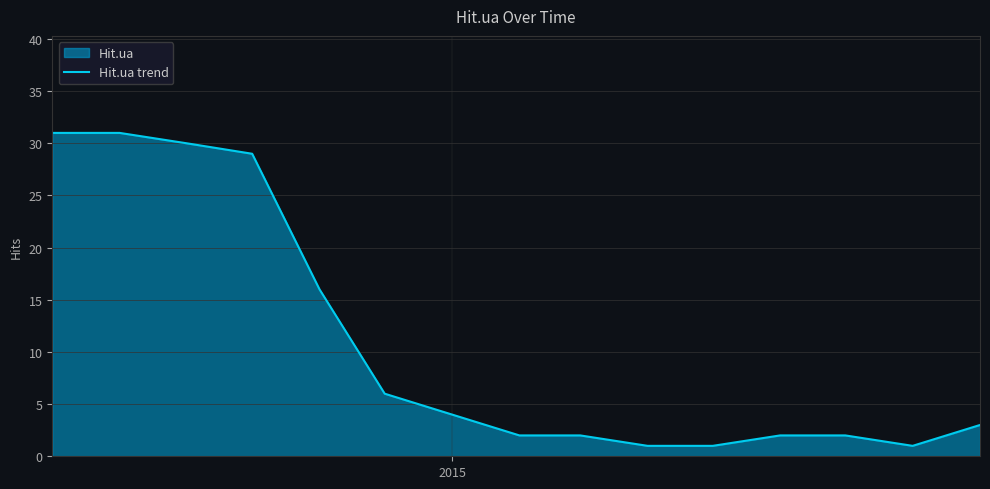

What is the sum of all values?

161